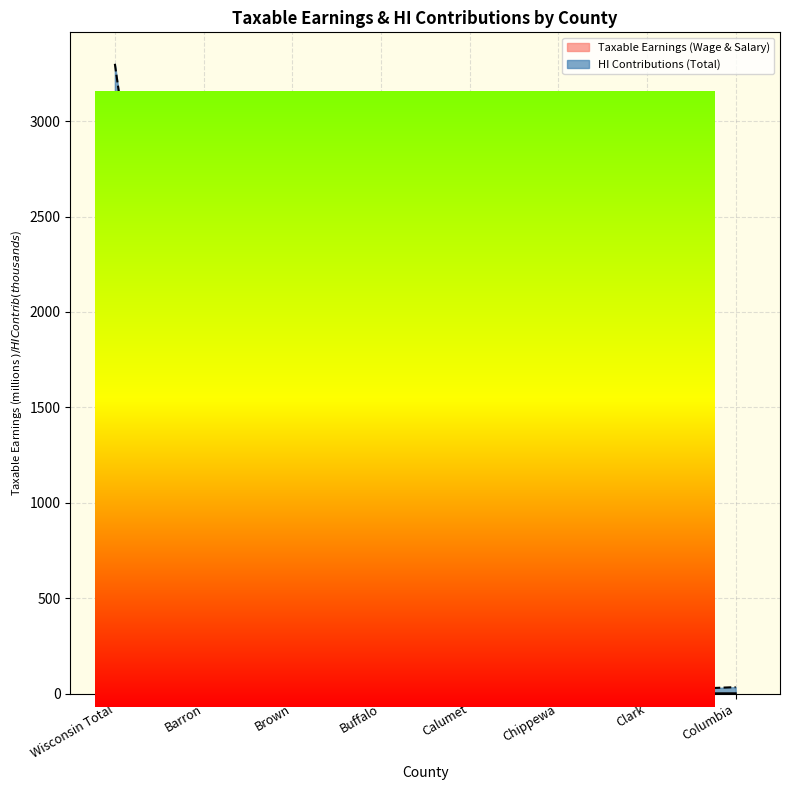

What is the difference between the maximum and minimum values in the Taxable Earnings (Wage & Salary) series?

108.1